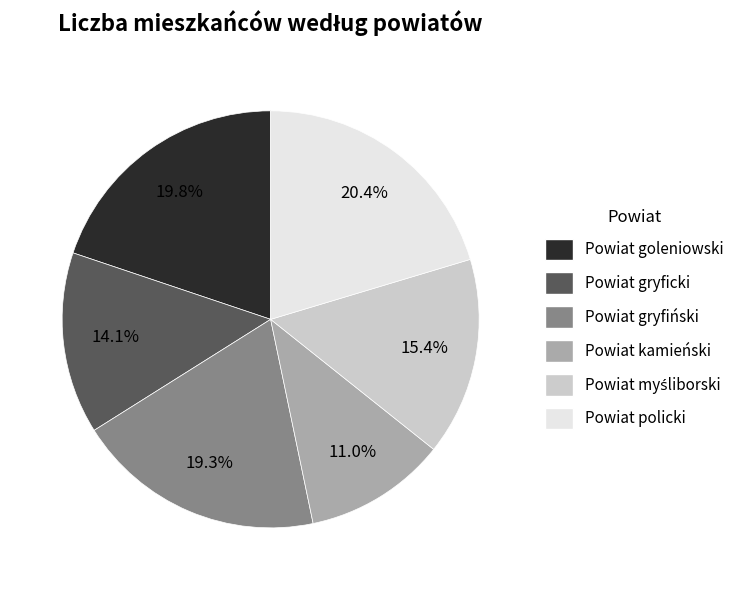

Which category has the smallest portion of the pie?

Powiat kamieński